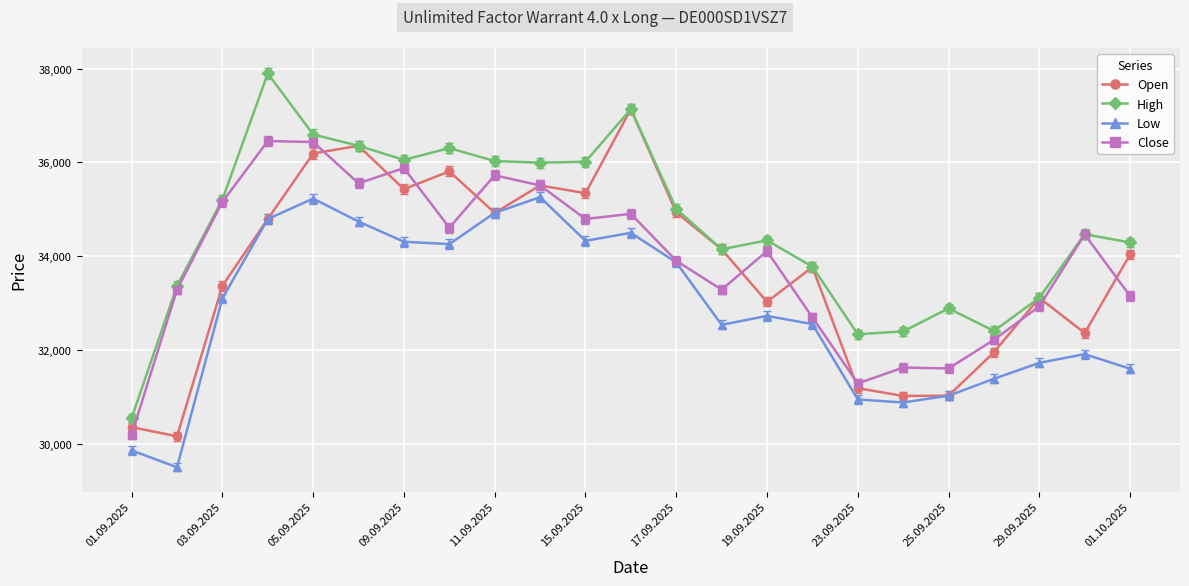

True or false: Low has more than 0 interior local peaks.

True